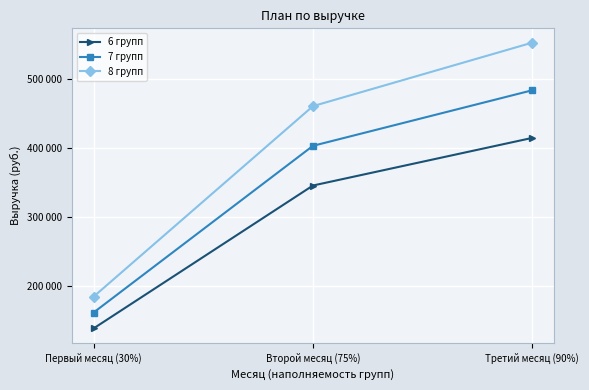

List the series in order of their overall mean, lowest first.

6 групп, 7 групп, 8 групп